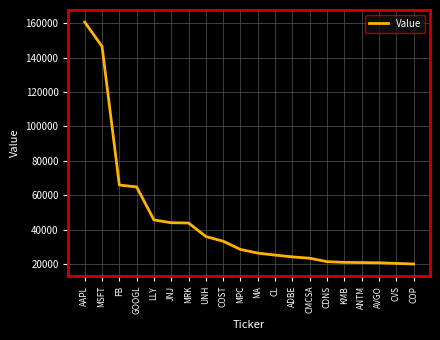

How many lines are shown in the chart?

1